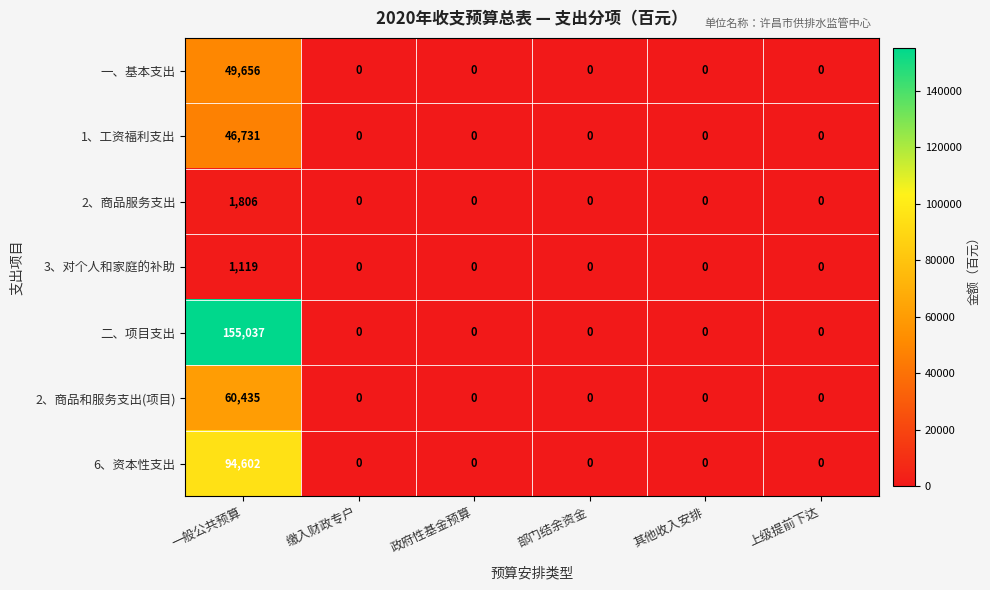

The 2、商品服务支出 series shows 0 at 政府性基金预算. True or false?

True